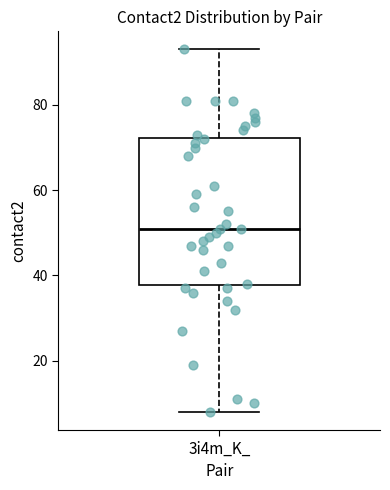

Where does the upper whisker of the box for 3i4m_K_ end on the y-axis? The values are not printed on the chart, so give them approximately, as read against the axis.

94